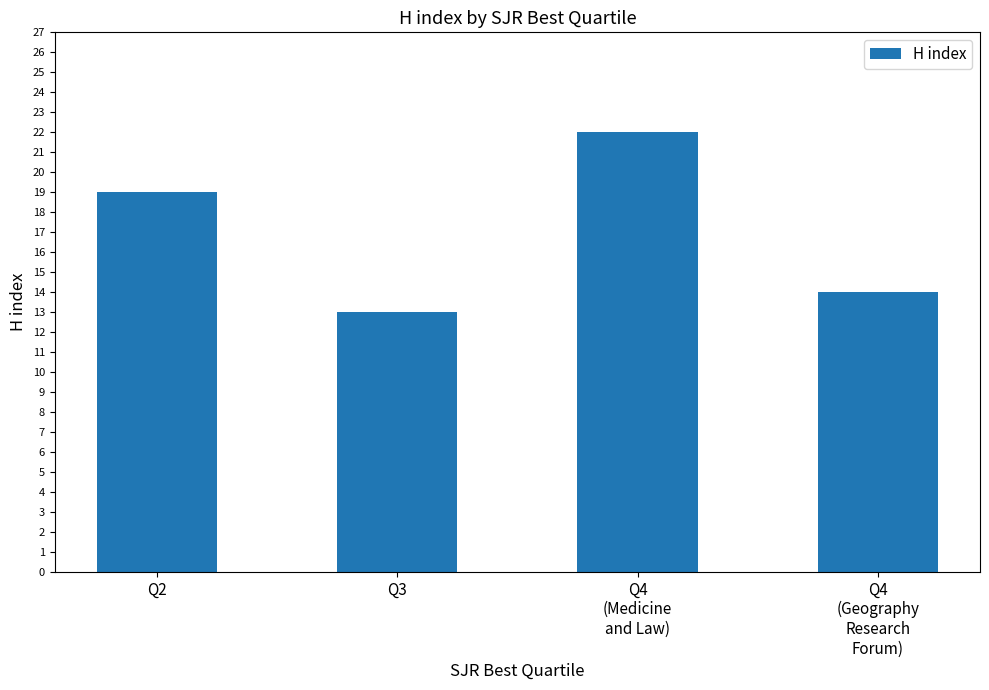

Between Q4
(Geography
Research
Forum) and Q3, which is larger?

Q4
(Geography
Research
Forum)